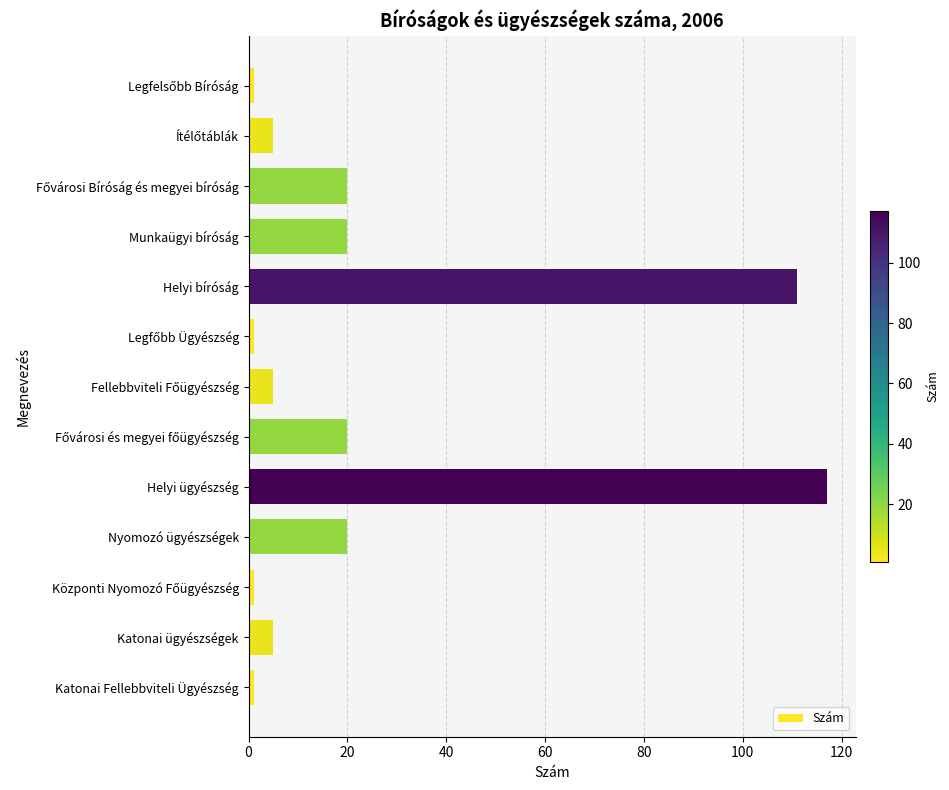

What is the label of the 10th bar from the top?

Nyomozó ügyészségek